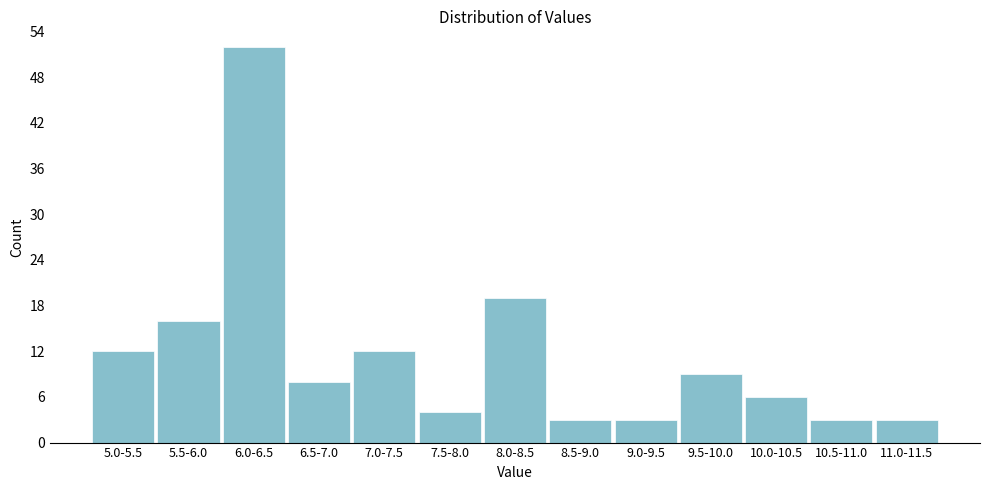

Reading left to right, transcribe all the data shown in this chart.

12	16	52	8	12	4	19	3	3	9	6	3	3